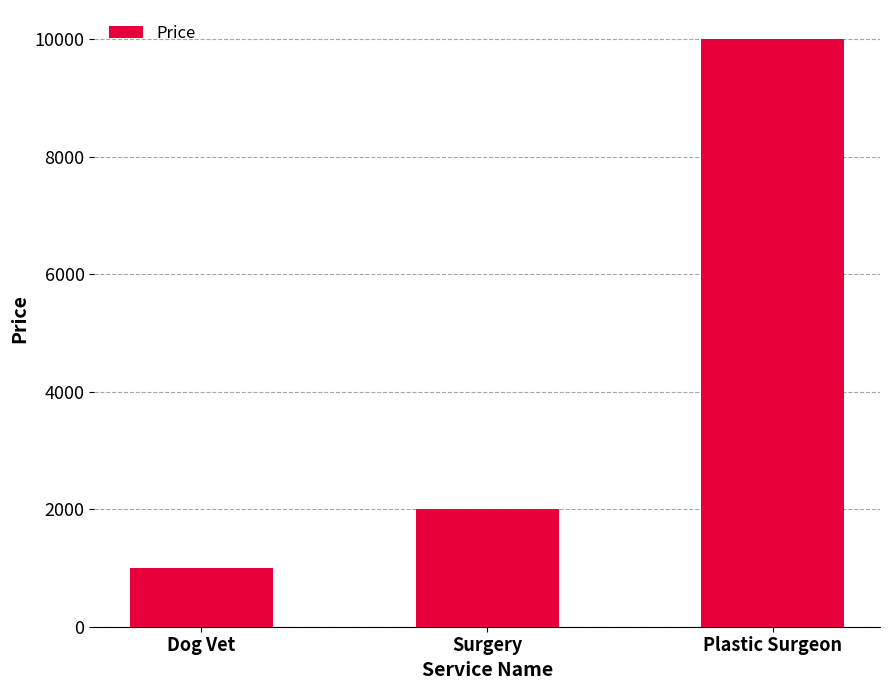

Approximately how many times larger is the value at Dog Vet compared to Plastic Surgeon?

0.1